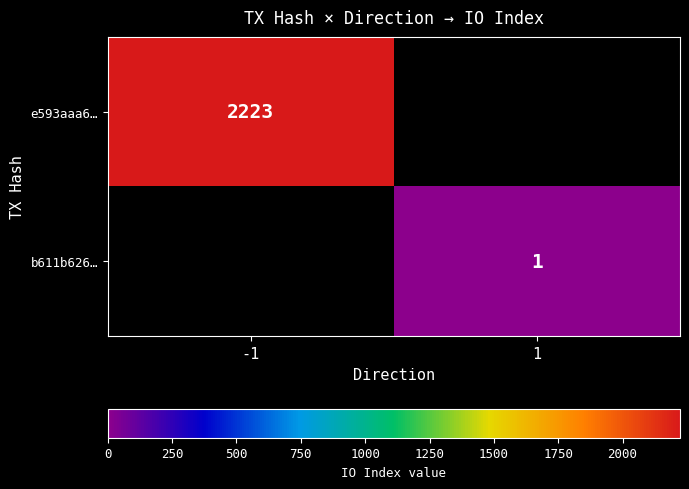

Is it true that e593aaa6… equals 2223 at -1?

True